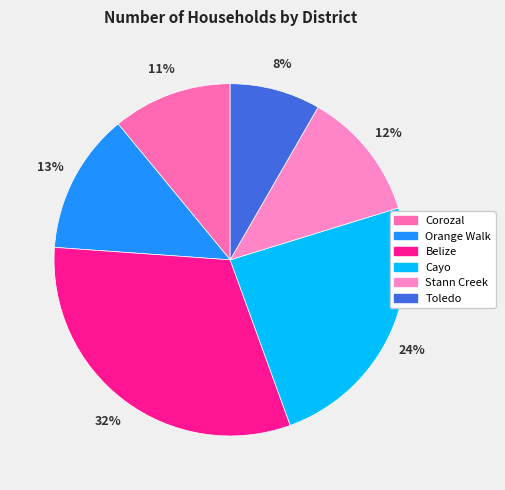

To the nearest percent, what portion does Cayo represent?

24%